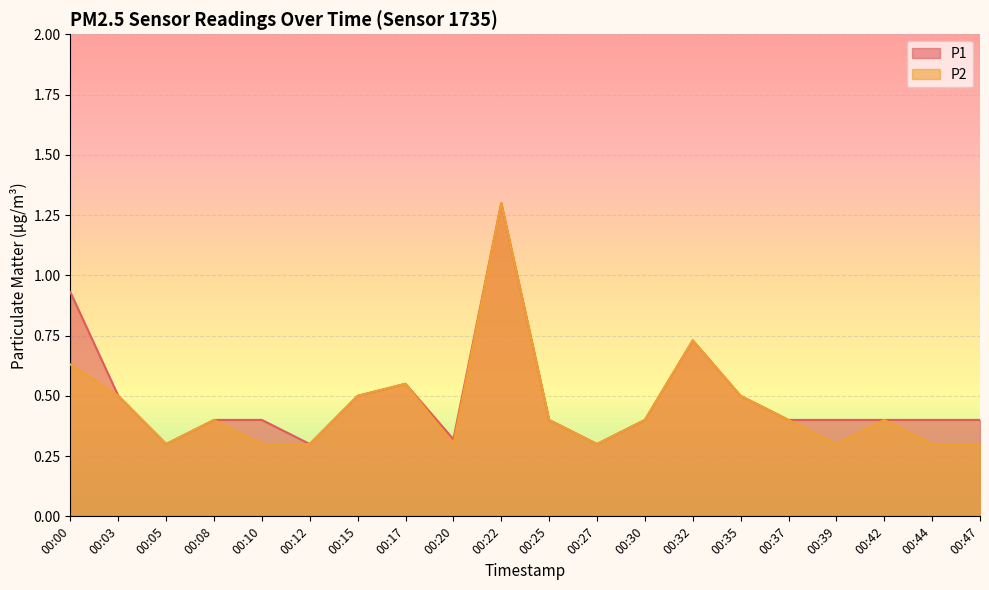

Which series has the largest total across all categories?

P1